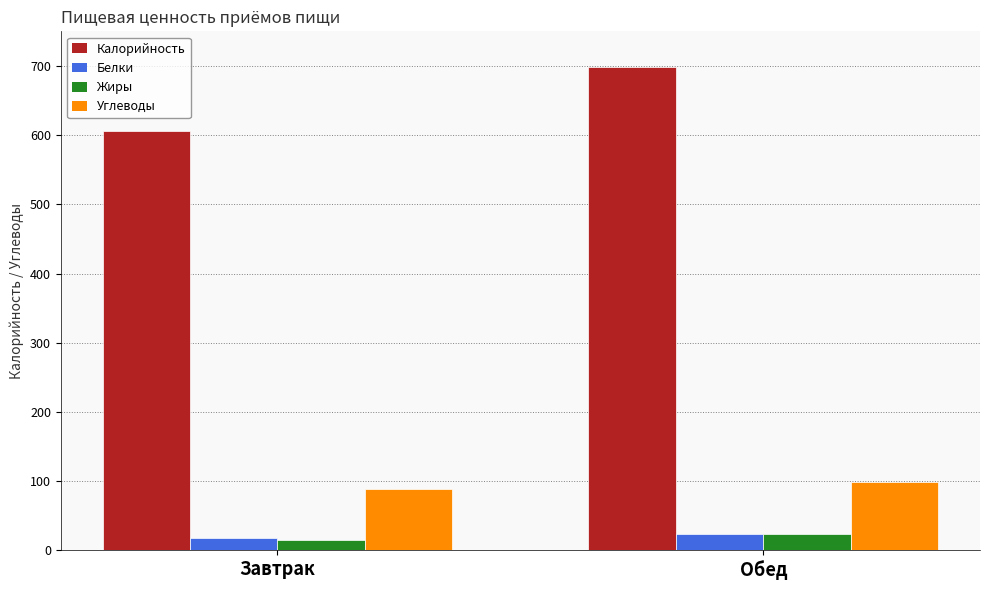

What is the approximate value of Жиры at Обед?

24